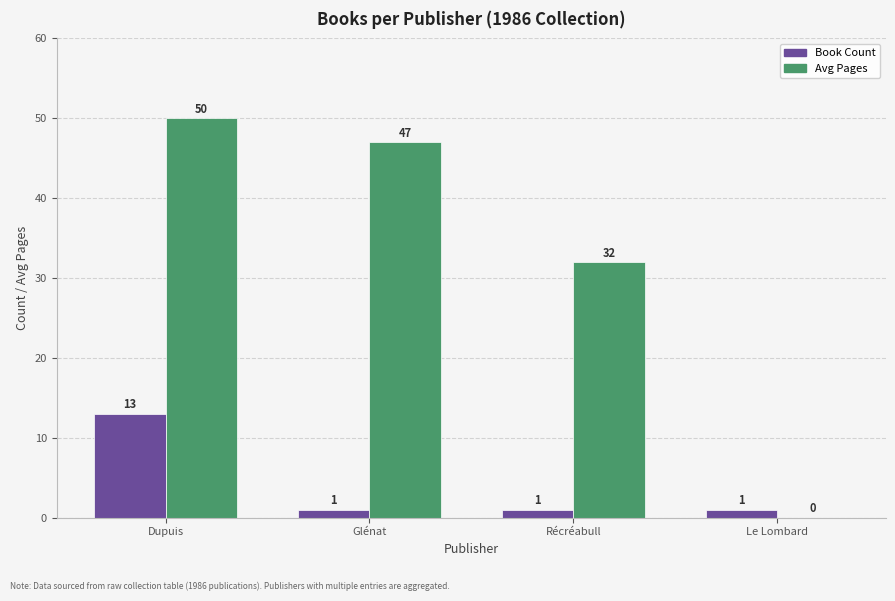

Between Glénat and Le Lombard, which series saw the biggest shift?

Avg Pages